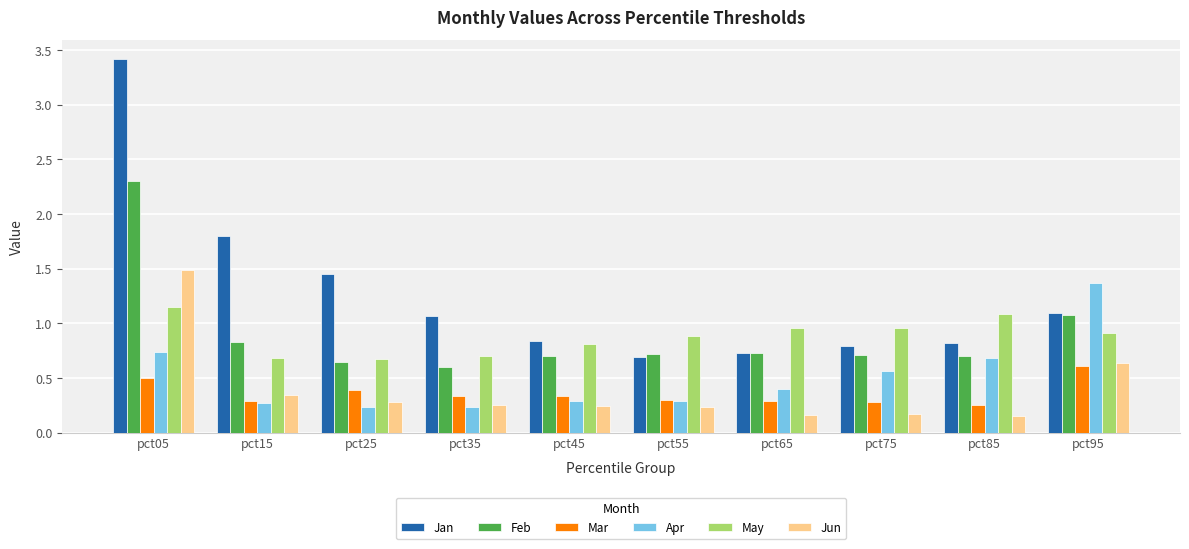

At which category is the sum across all series the highest?

pct05